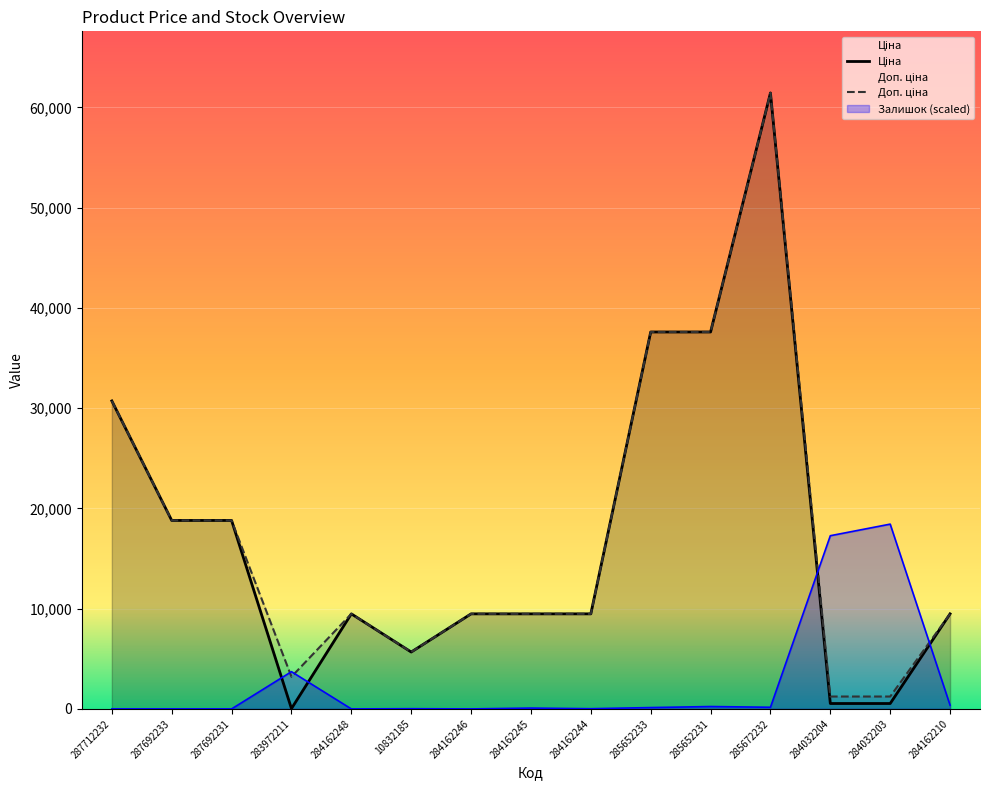

In Залишок, how many points are lower than both neighbors (excluding endpoints)?

4